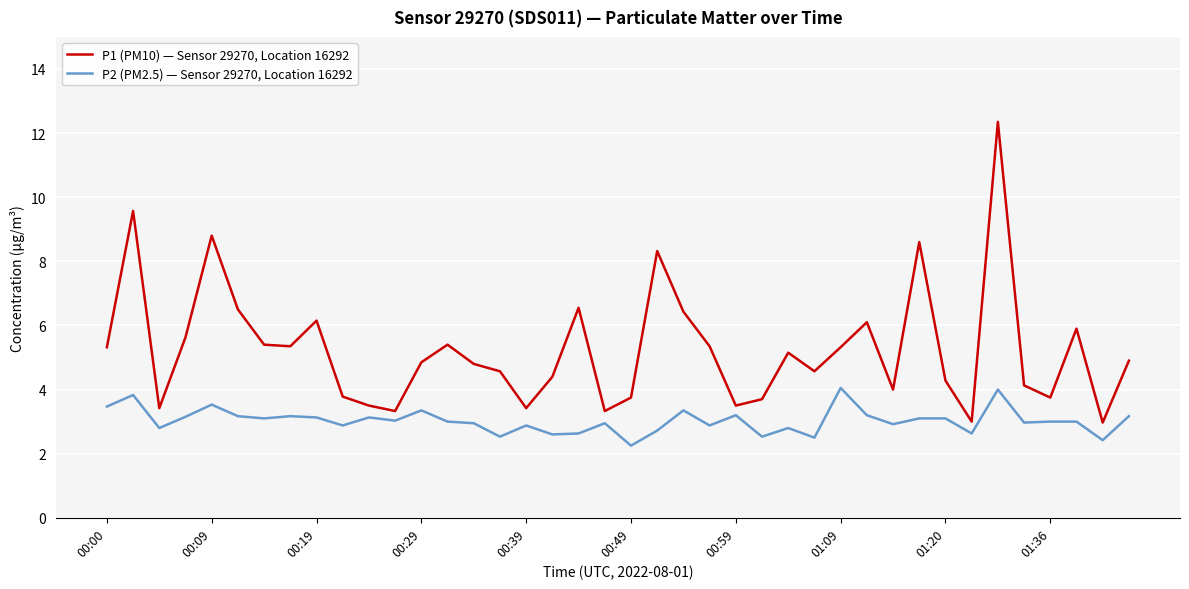

In P1 (PM10) — Sensor 29270, Location 16292, how many points are lower than both neighbors (excluding endpoints)?

11